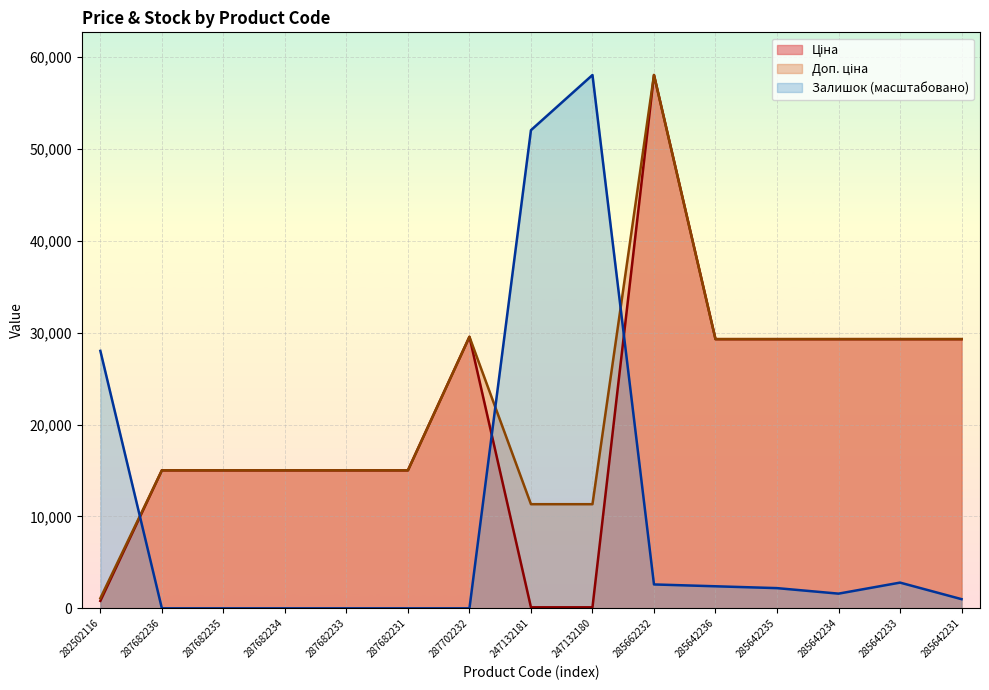

Rank the series at 285642233 from lowest to highest value.

Залишок, Ціна, Доп. ціна